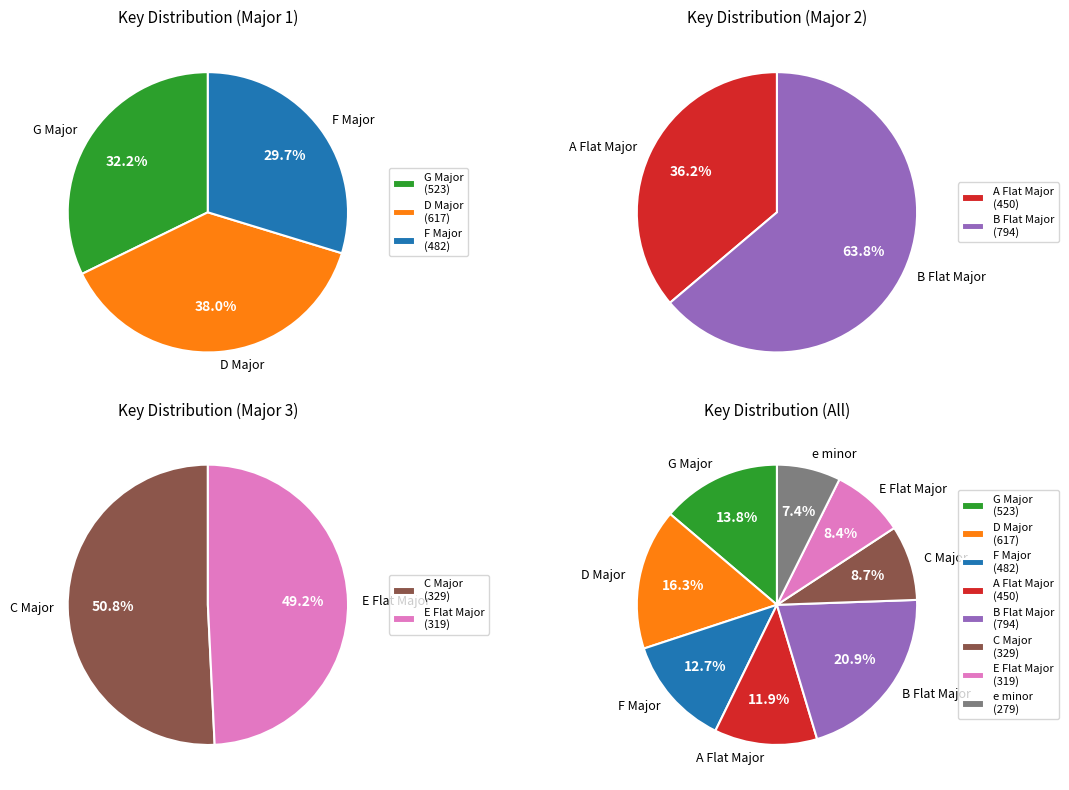

How many slices are in this pie chart?

8